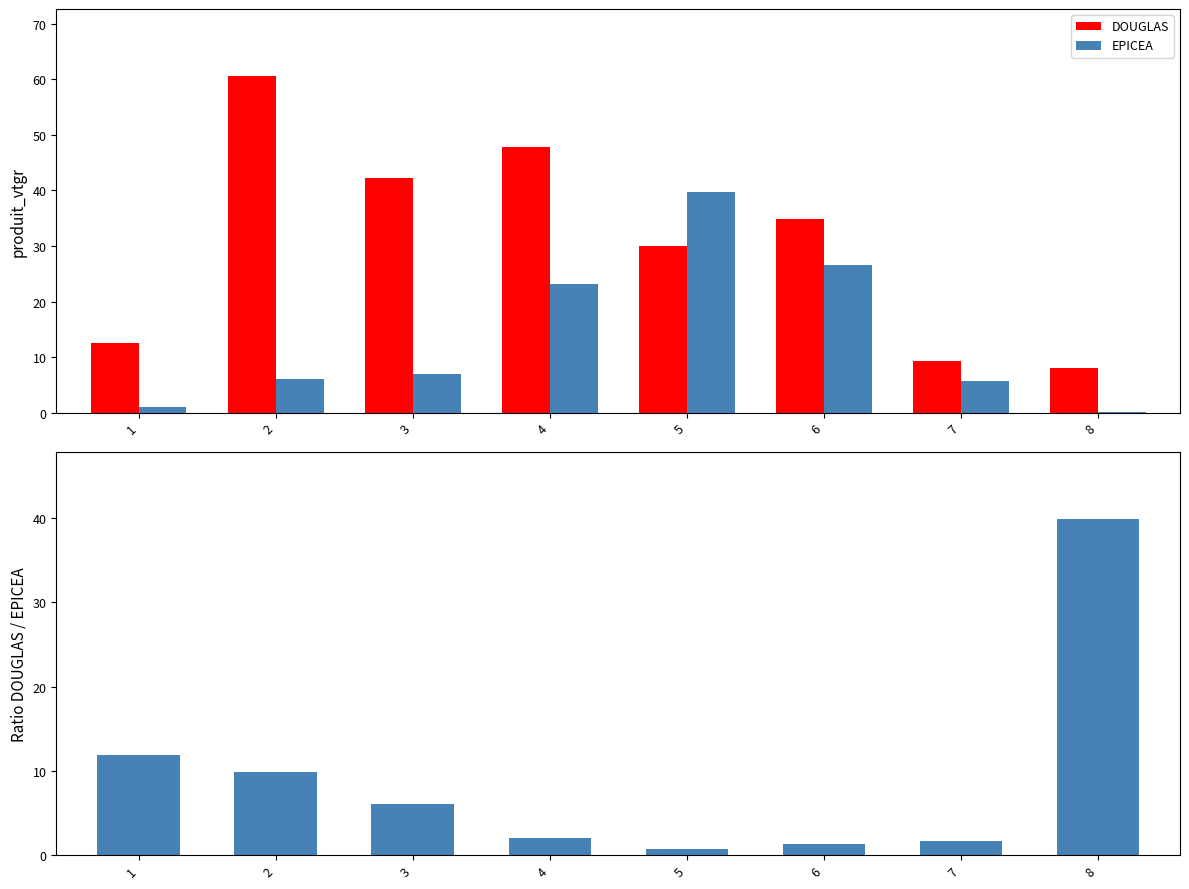

Which series has the largest total across all categories?

DOUGLAS